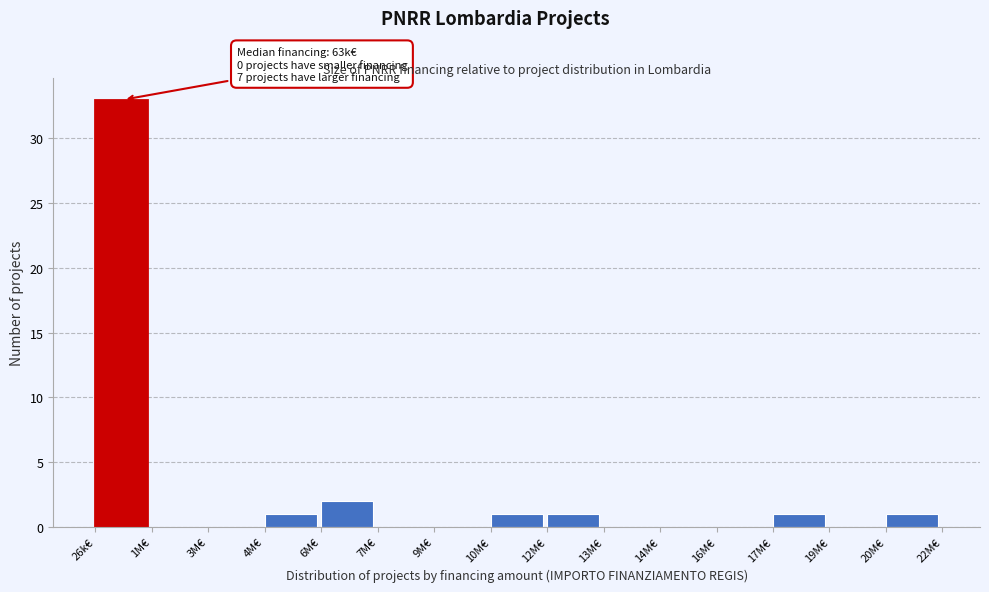

Reading left to right, list all the values displayed in this chart.

26k€=33	1M€=0	3M€=0	4M€=1	6M€=2	7M€=0	9M€=0	10M€=1	12M€=1	13M€=0	14M€=0	16M€=0	17M€=1	19M€=0	20M€=1